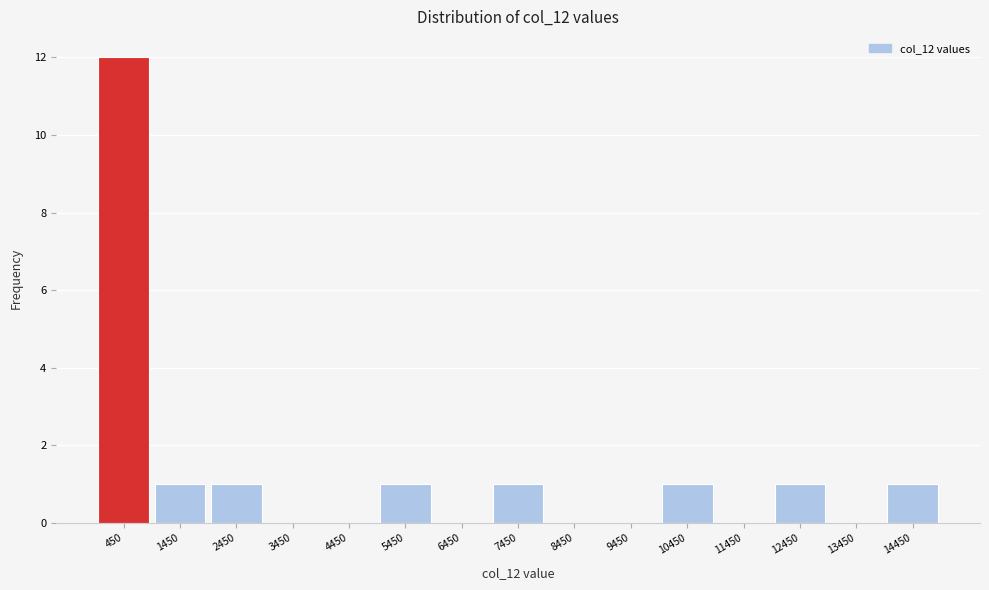

Reading left to right, transcribe this chart: for each bar, give the range it covers on the x-axis and its height. The values are not printed on the chart, so give them approximately, as read against the axis.

0 to 1000: 12
1000 to 2000: 1
2000 to 3000: 1
3000 to 4000: 0
4000 to 5000: 0
5000 to 6000: 1
6000 to 7000: 0
7000 to 8000: 1
8000 to 9000: 0
9000 to 10000: 0
10000 to 11000: 1
11000 to 12000: 0
12000 to 13000: 1
13000 to 14000: 0
14000 to 15000: 1